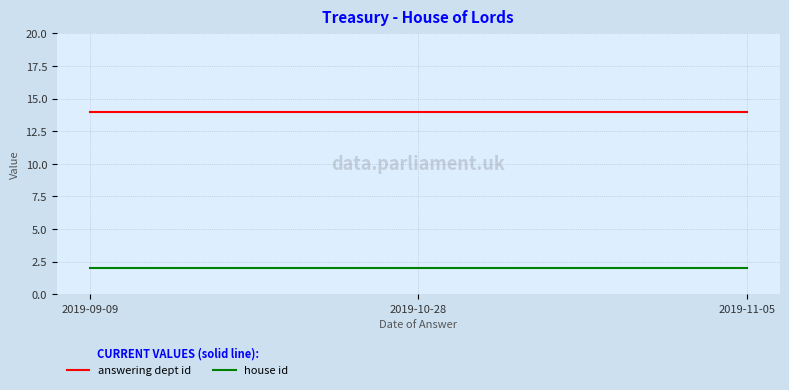

At 2019-09-09, list the series in order from largest to smallest.

answering dept id, house id